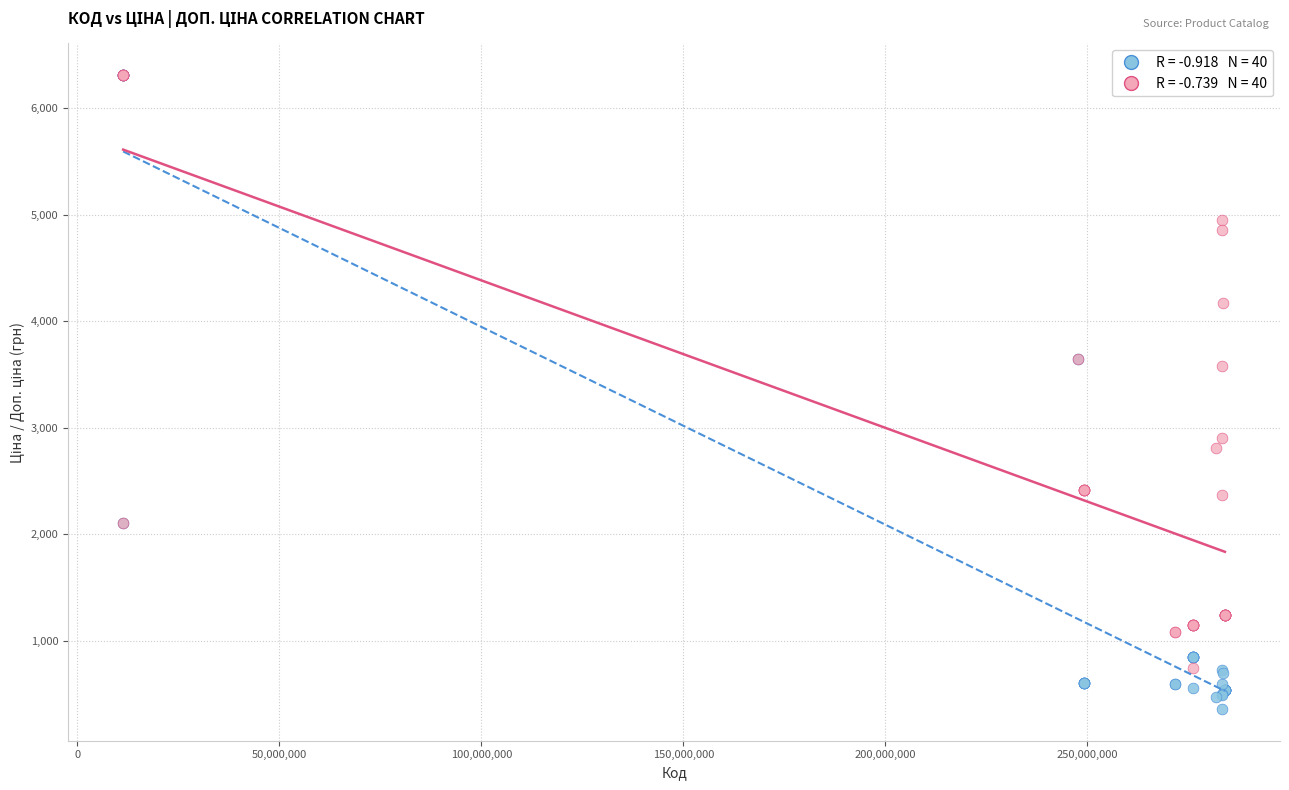

Across all series, what Y value is closest to 3333?

3573.9